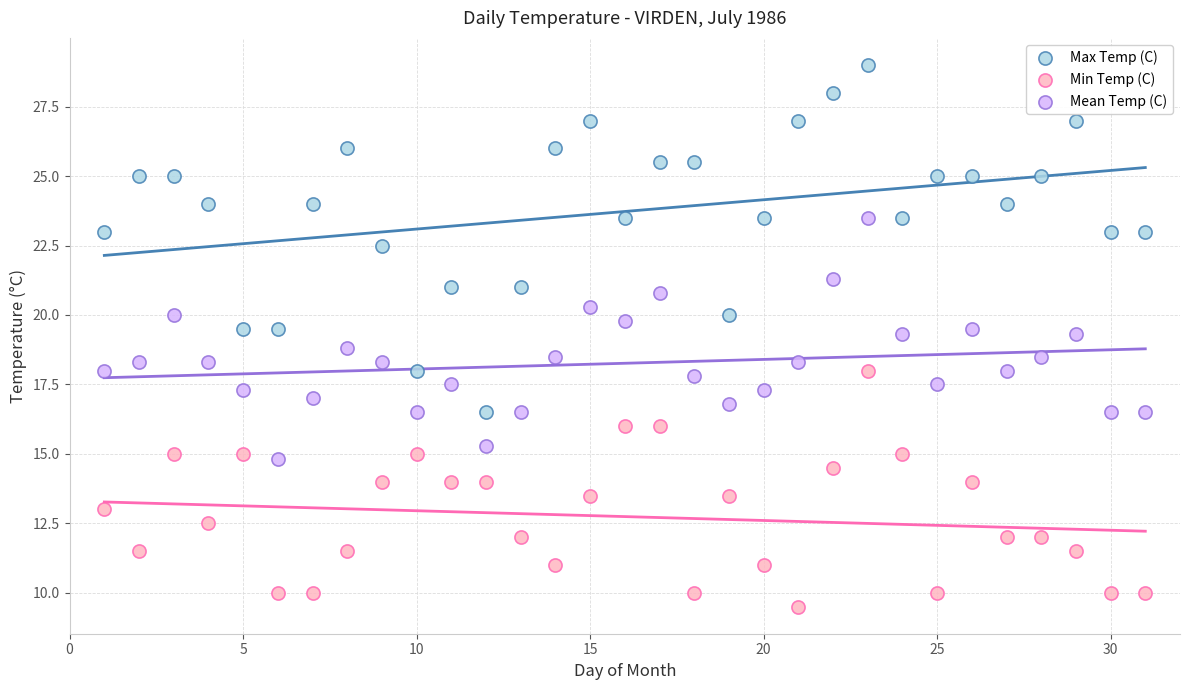

What are all the series names shown in the legend?

Max Temp (C), Min Temp (C), Mean Temp (C)